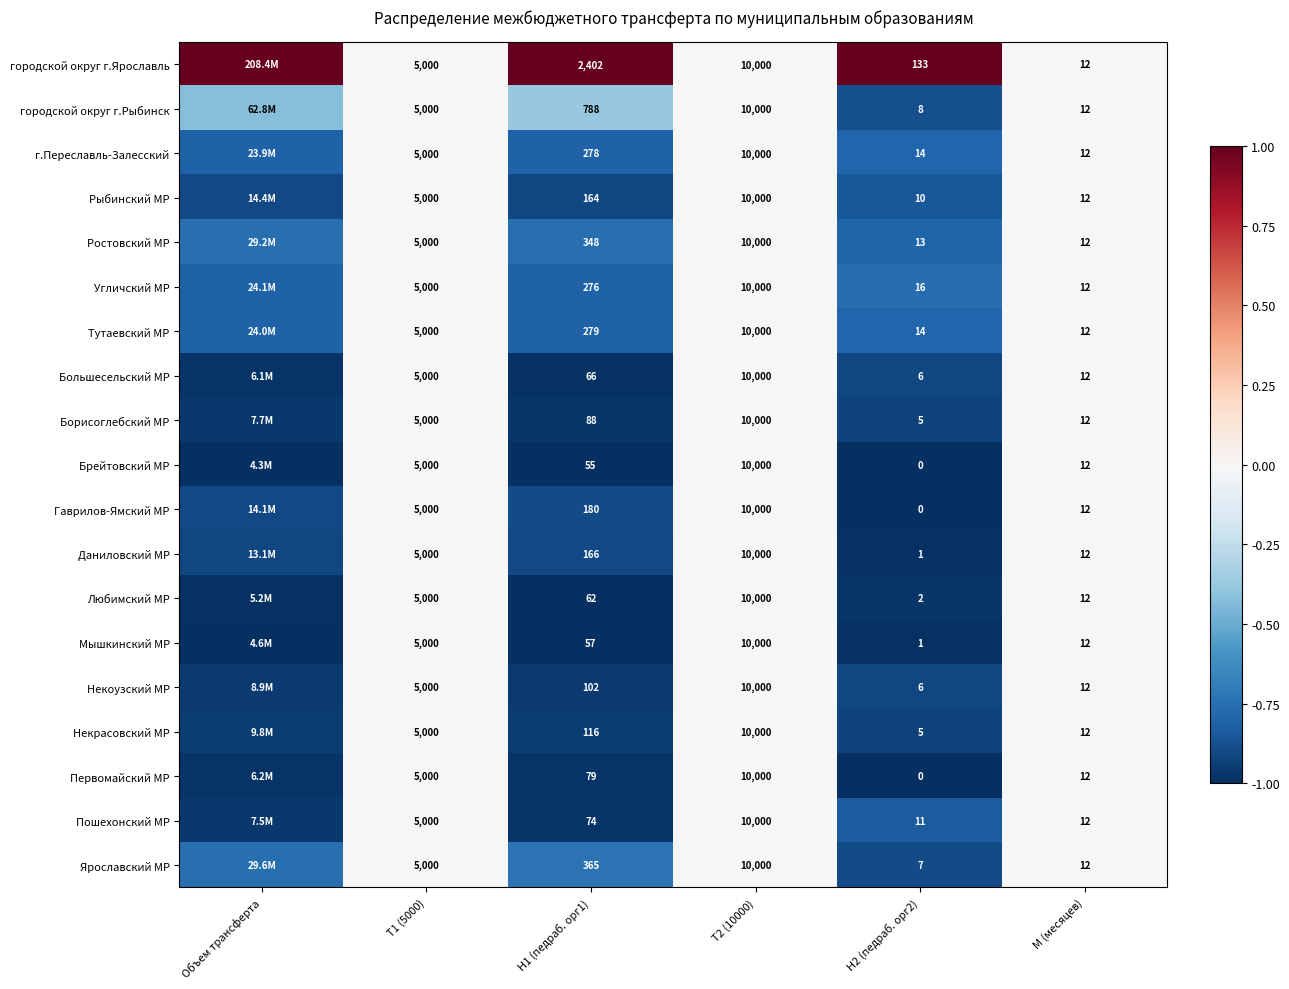

What is the spread (max minus min) of values at H2 (педраб. орг2)?

133.0